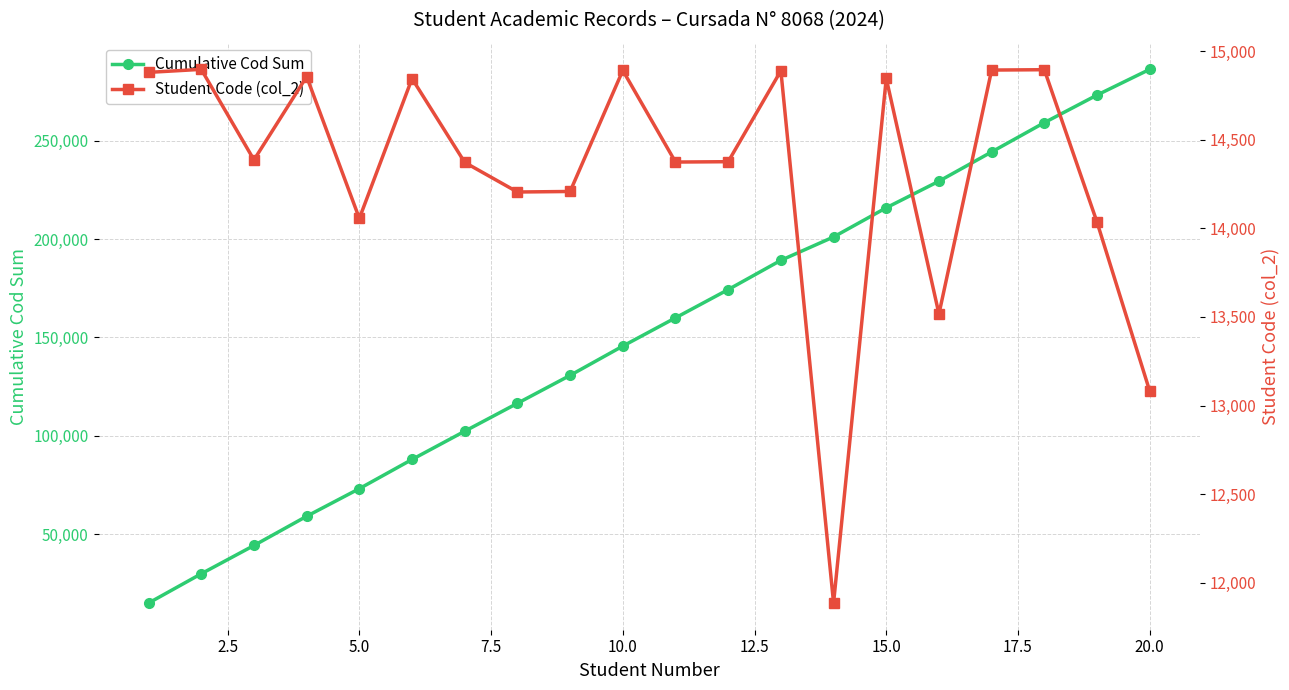

What is the maximum value for Student Code (col_2)?

14897